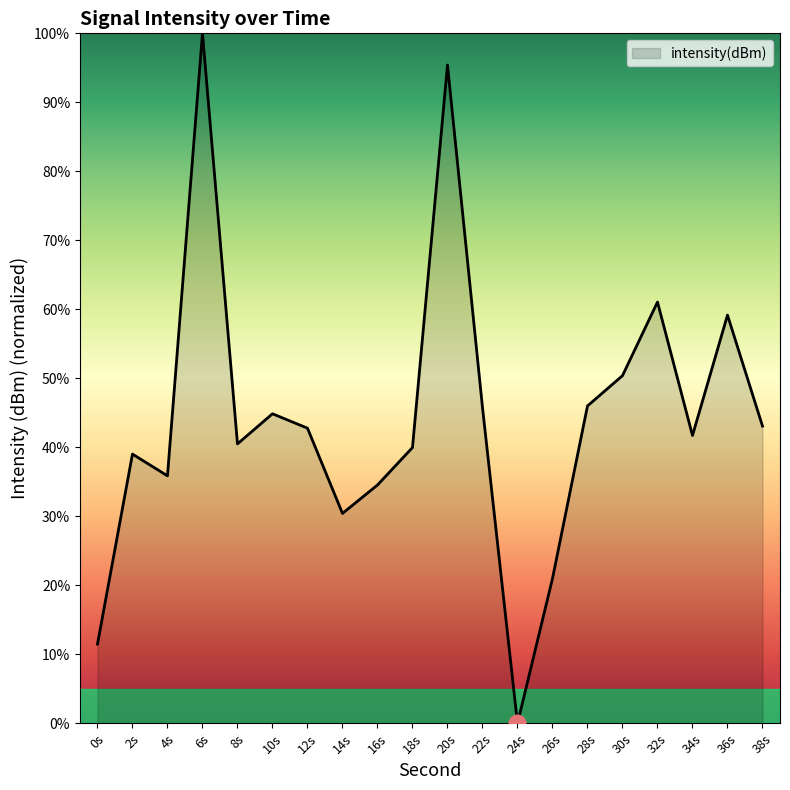

Where is the first local maximum?

2s